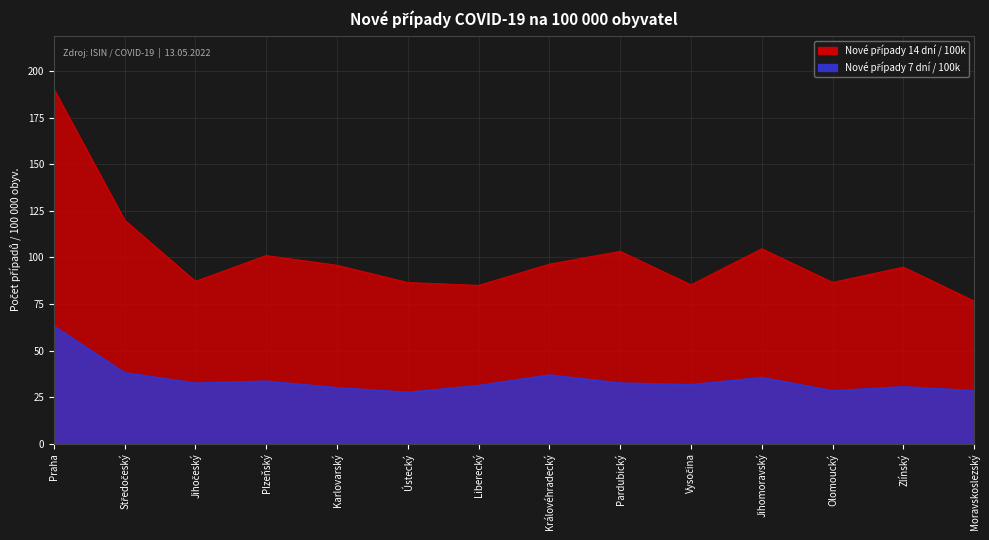

What is the label of the 4th point from the right?

Jihomoravský